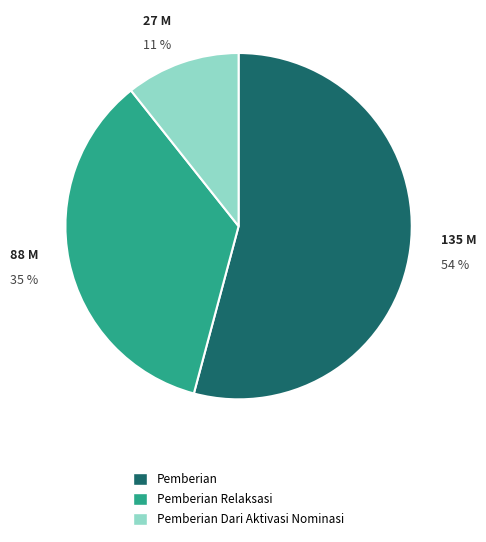

To the nearest percent, what percentage of the pie is Pemberian Relaksasi?

35%